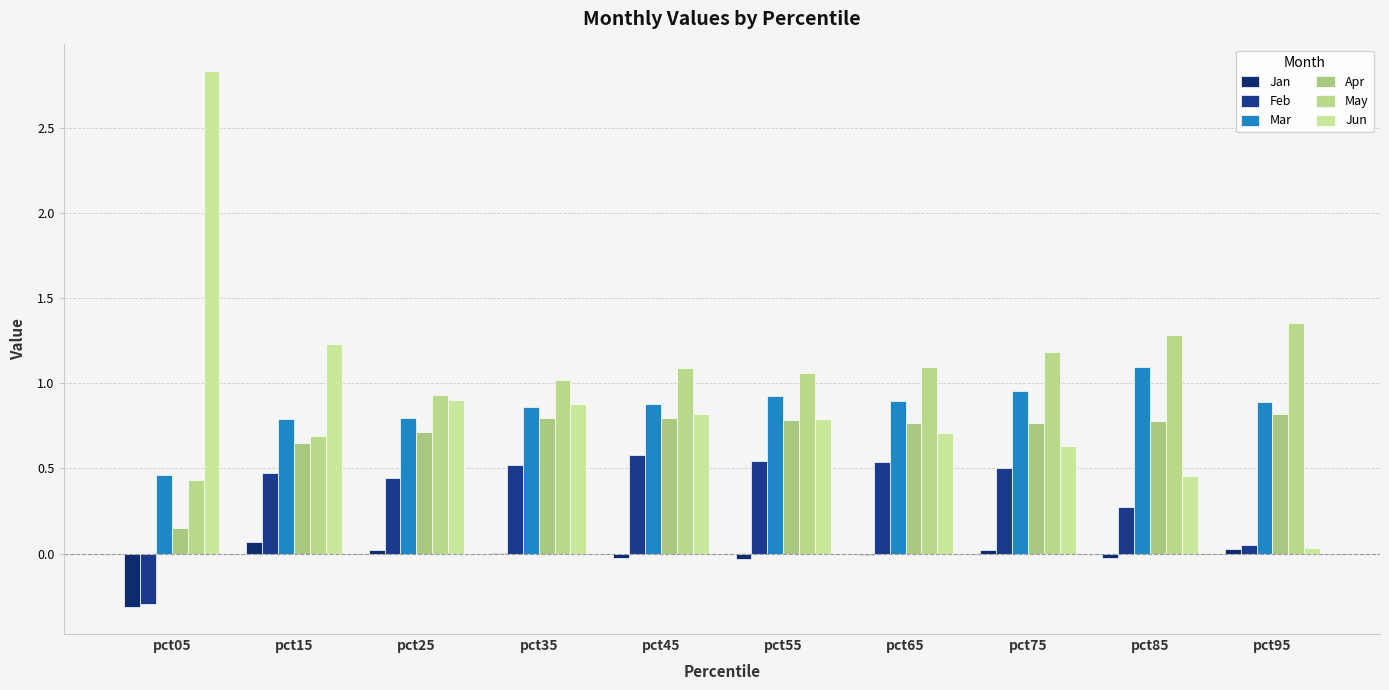

What is the spread (max minus min) of values at pct35?

1.0